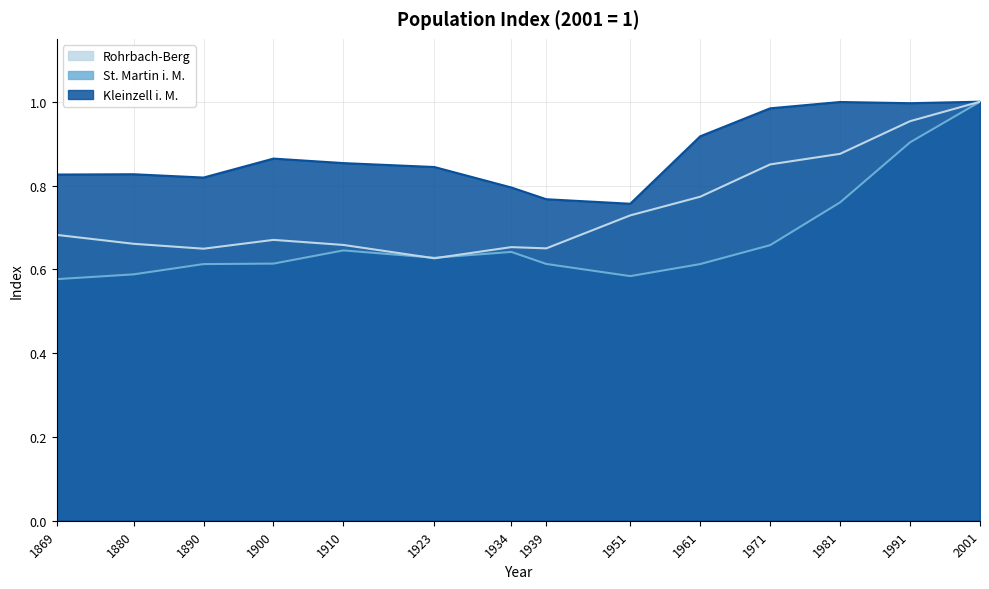

How many lines are shown in the chart?

3